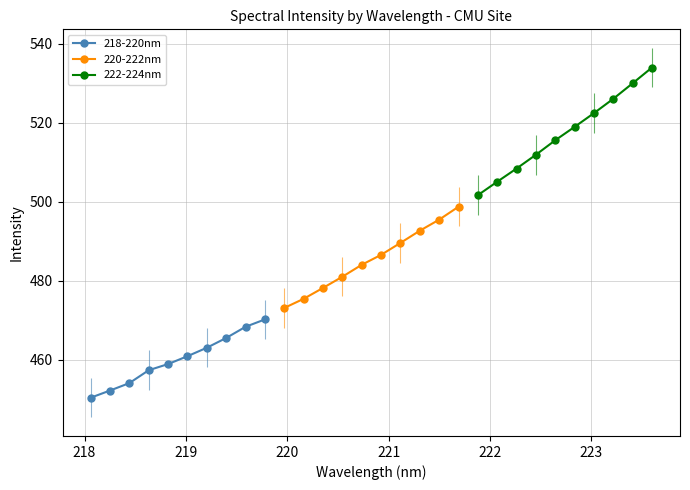

What is the highest value of the 218-220nm series?

470.2